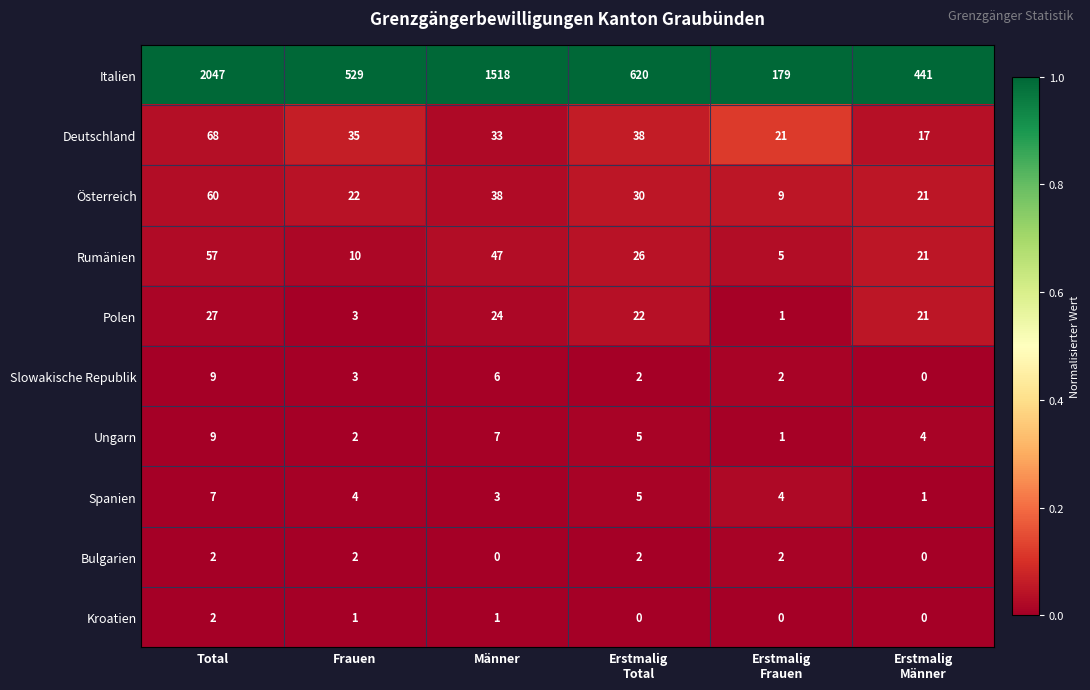

Which category has the highest value across all series?

Total